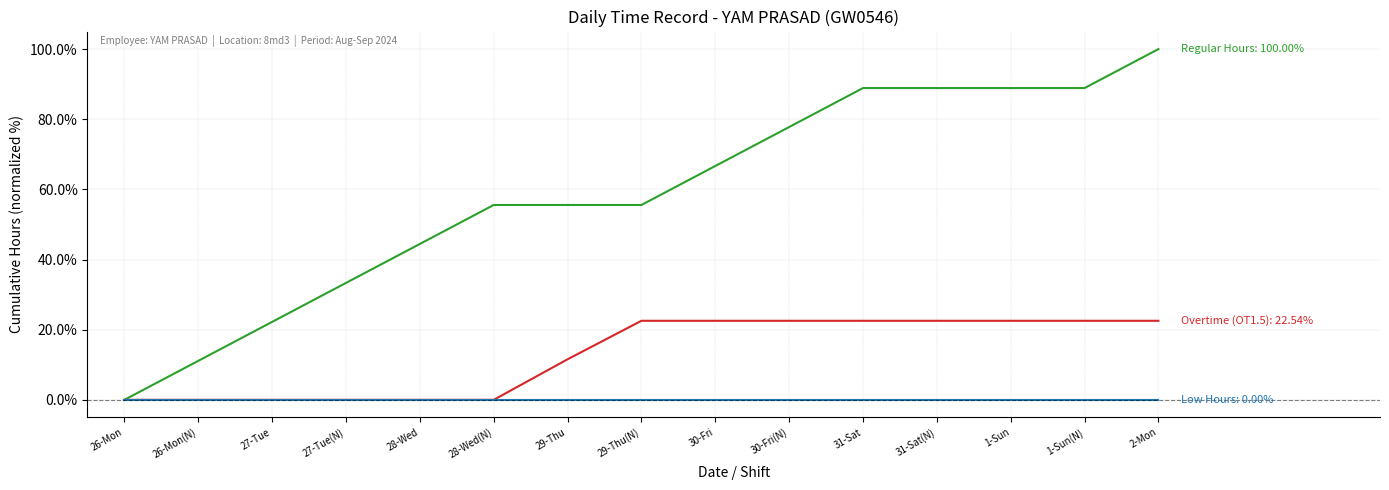

Reading left to right, extract all data points from this chart.

Regular Hours: 26-Mon=0.0	26-Mon(N)=11.1	27-Tue=22.2	27-Tue(N)=33.3	28-Wed=44.4	28-Wed(N)=55.6	29-Thu=55.6	29-Thu(N)=55.6	30-Fri=66.7	30-Fri(N)=77.8	31-Sat=88.9	31-Sat(N)=88.9	1-Sun=88.9	1-Sun(N)=88.9	2-Mon=100.0
Overtime (OT1.5): 26-Mon=0.0	26-Mon(N)=0.0	27-Tue=0.0	27-Tue(N)=0.0	28-Wed=0.0	28-Wed(N)=0.0	29-Thu=11.6	29-Thu(N)=22.5	30-Fri=22.5	30-Fri(N)=22.5	31-Sat=22.5	31-Sat(N)=22.5	1-Sun=22.5	1-Sun(N)=22.5	2-Mon=22.5
Low Hours: 26-Mon=0.0	26-Mon(N)=0.0	27-Tue=0.0	27-Tue(N)=0.0	28-Wed=0.0	28-Wed(N)=0.0	29-Thu=0.0	29-Thu(N)=0.0	30-Fri=0.0	30-Fri(N)=0.0	31-Sat=0.0	31-Sat(N)=0.0	1-Sun=0.0	1-Sun(N)=0.0	2-Mon=0.0